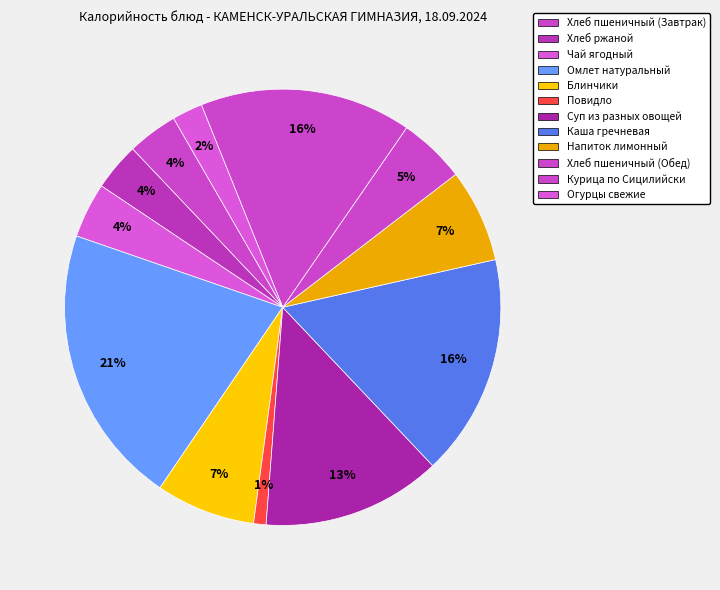

How many slices are in this pie chart?

12